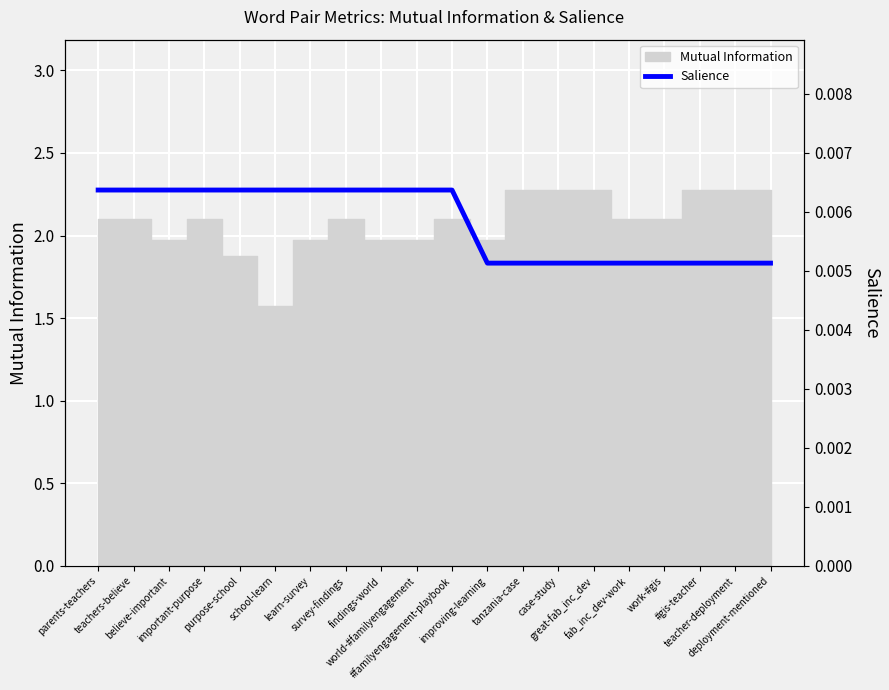

Is it true that the value at purpose-school is 0.0?

True